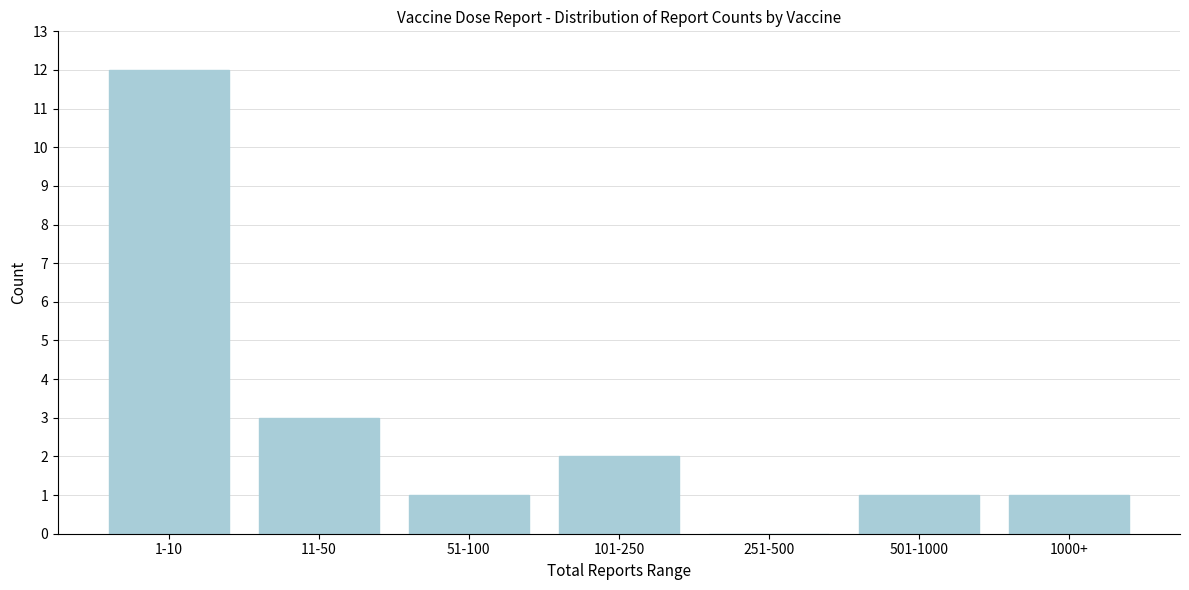

Reading left to right, what are all the values shown in this chart?

1-10=12	11-50=3	51-100=1	101-250=2	251-500=0	501-1000=1	1000+=1